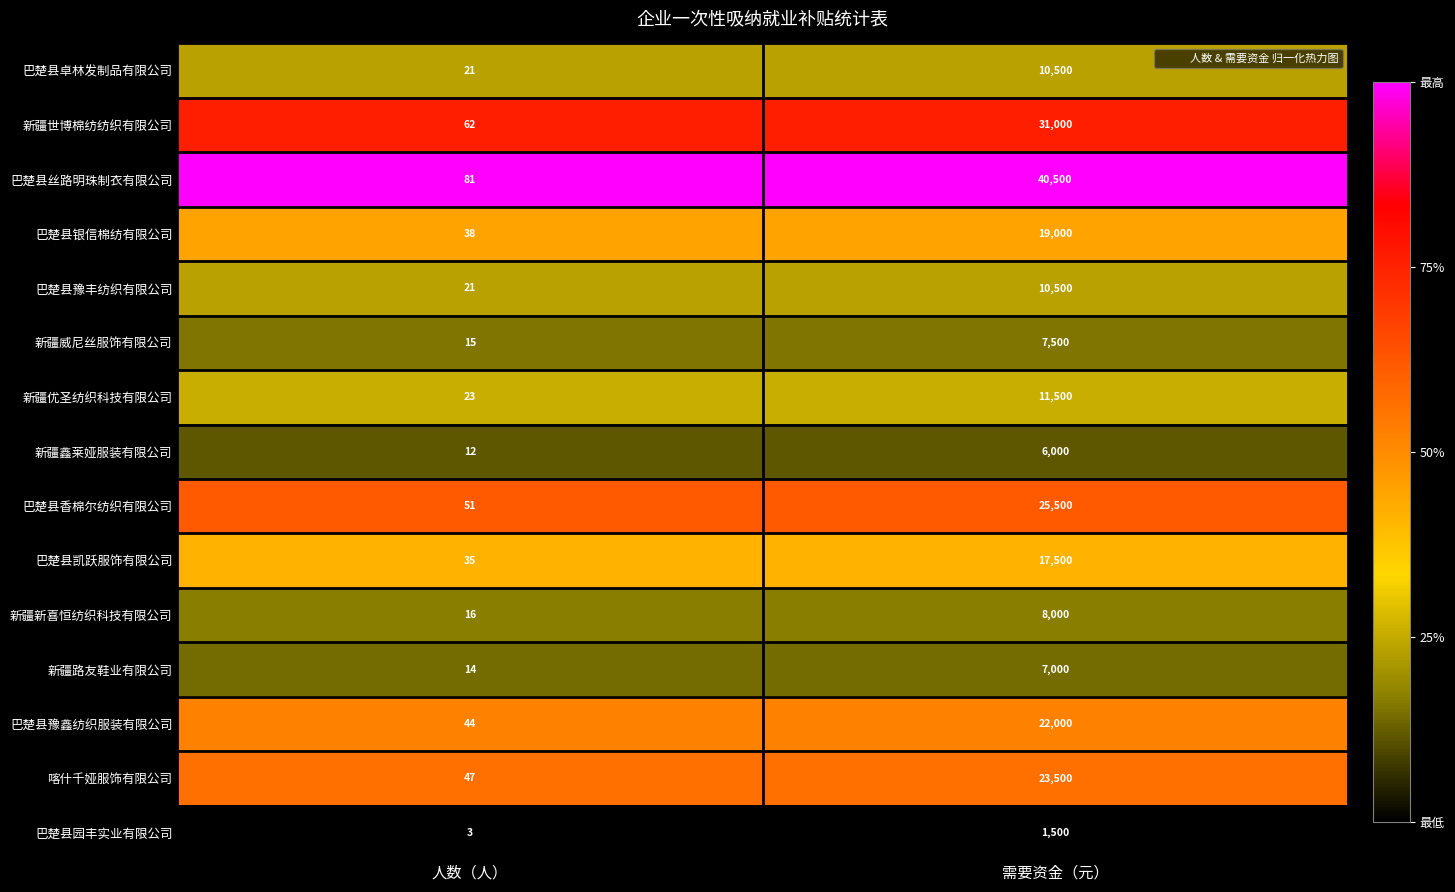

What value does the 新疆优圣纺织科技有限公司 series have at 需要资金（元）?

11500